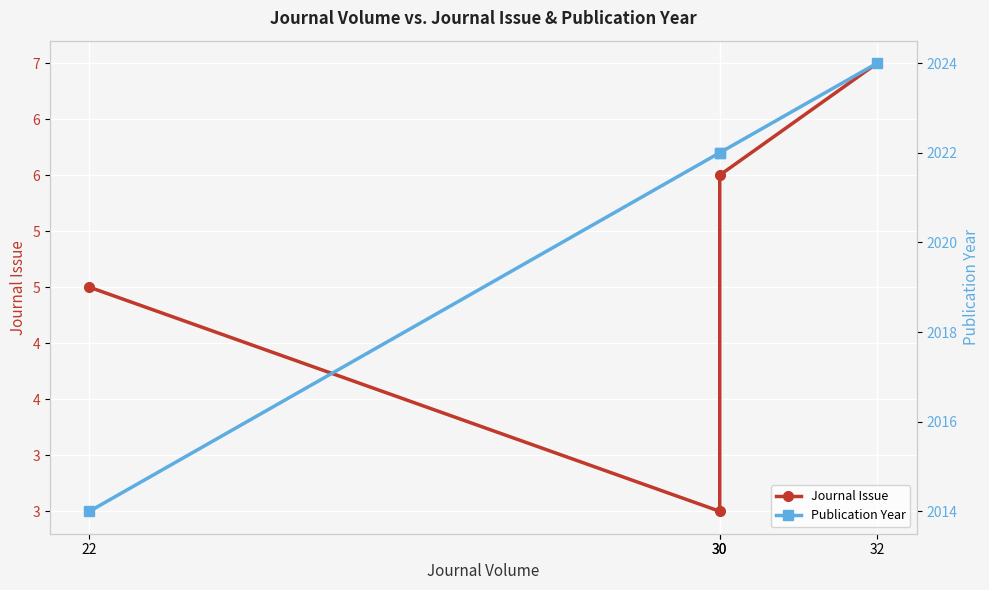

Reading left to right, transcribe all the data shown in this chart.

Journal Issue: 22=5	30=3	30=6	32=7
Publication Year: 22=2014	30=2022	30=2022	32=2024